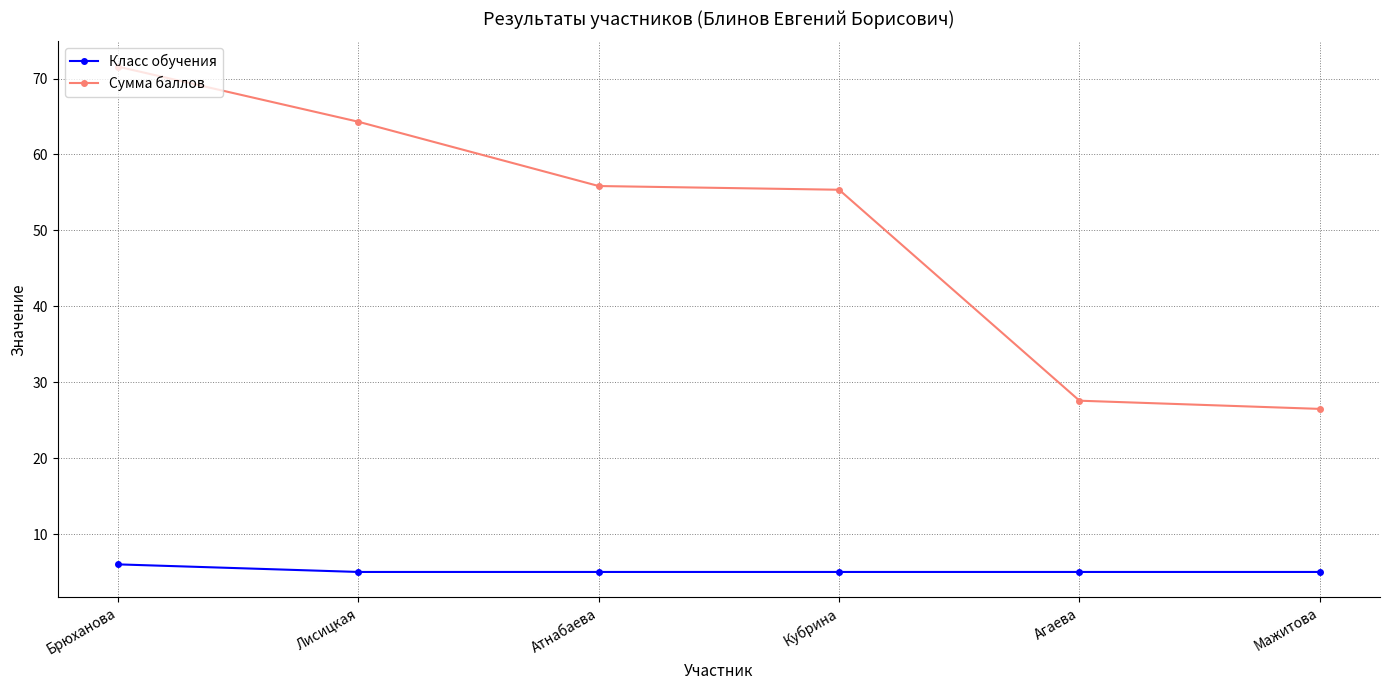

The Сумма баллов series shows 27.6 at Агаева. True or false?

True